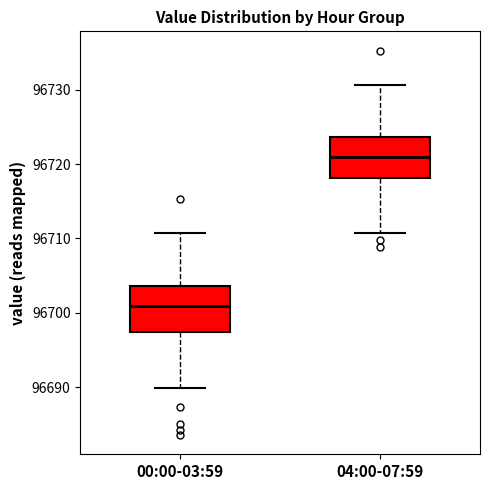

Where does the median line of the box for 00:00-03:59 sit on the y-axis? The values are not printed on the chart, so give them approximately, as read against the axis.

96701